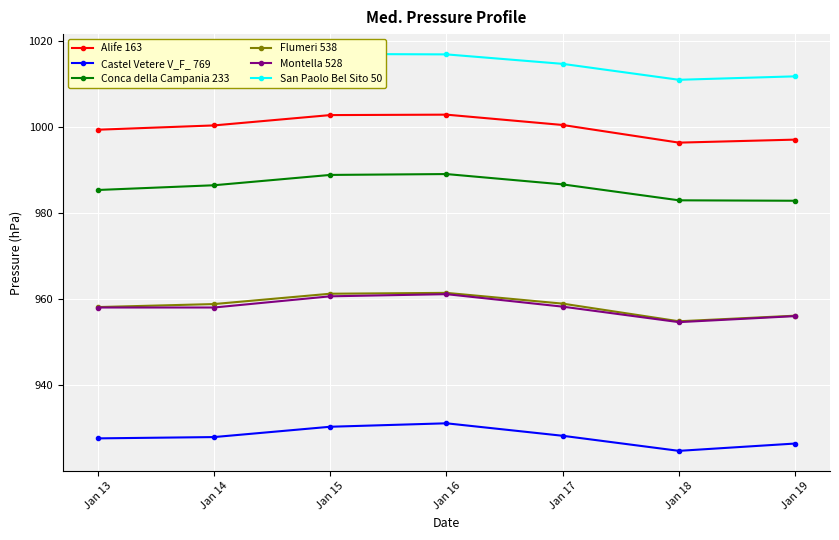

Which series has the widest spread of values?

Flumeri 538